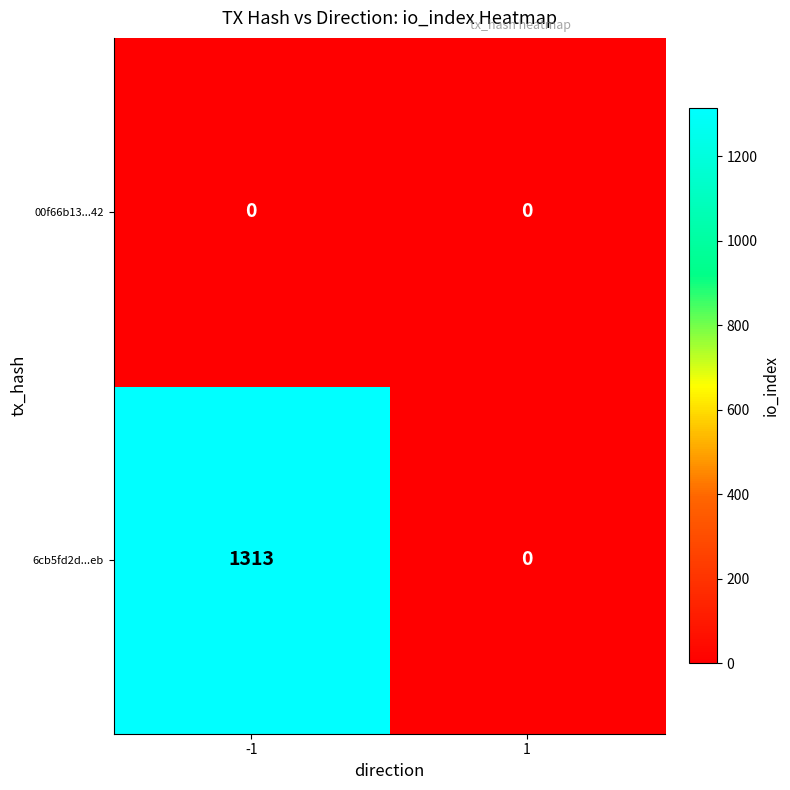

What is the maximum value shown in the chart?

1313